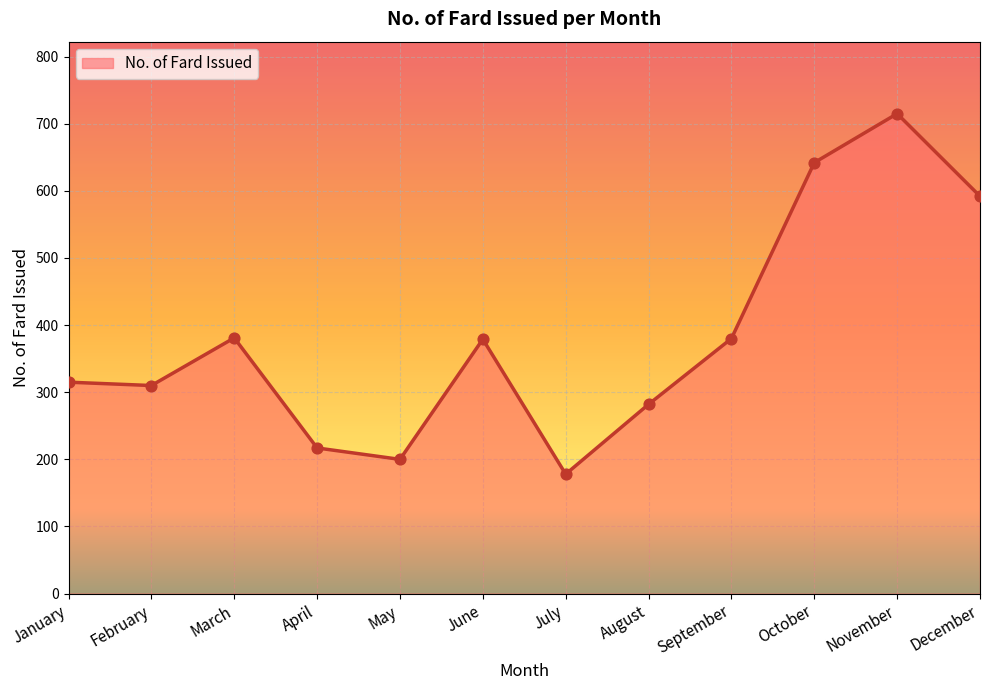

Which has a higher value, December or July?

December